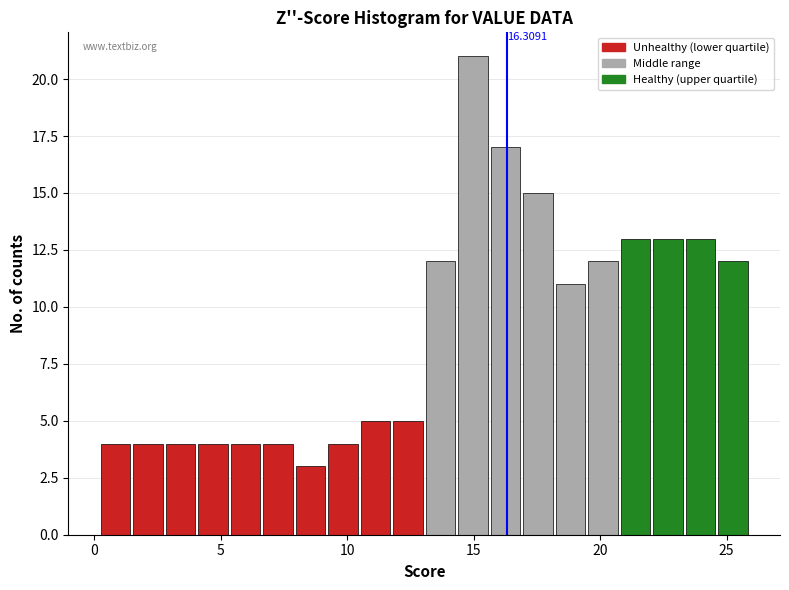

Read against the x-axis, roughly where is the centre of the tallest bar?

15.0